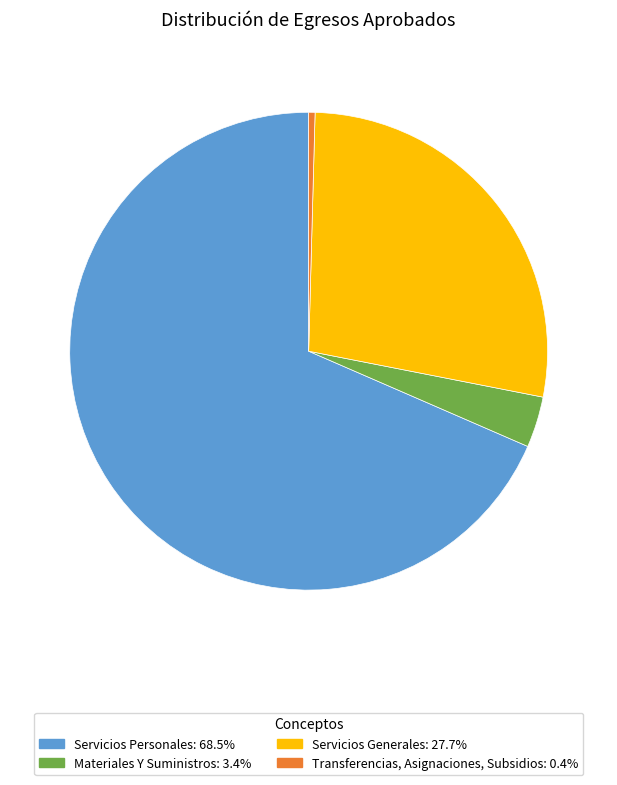

Is there a majority slice in this chart?

Yes